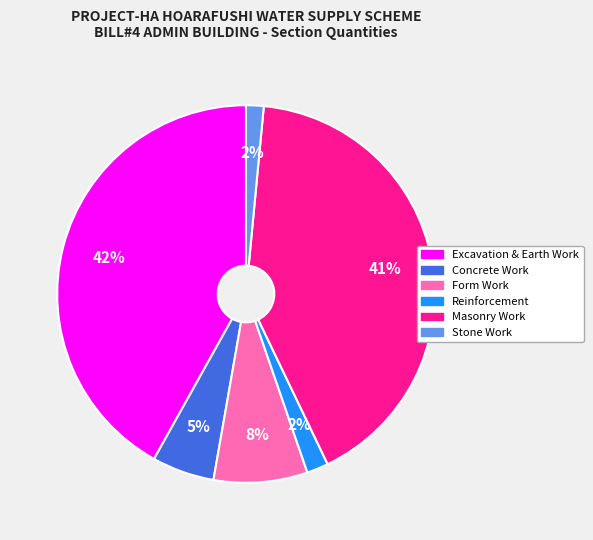

Between Concrete Work and Form Work, which is larger?

Form Work